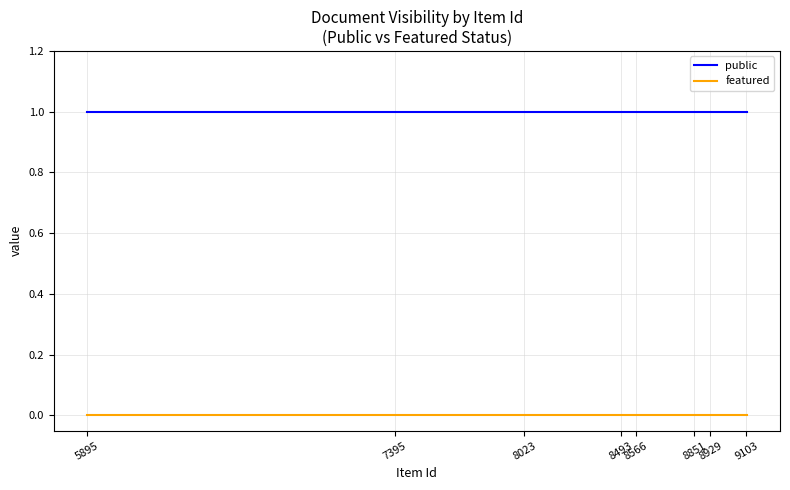

Reading left to right, what are all the values shown in this chart?

public: 1	1	1	1	1	1	1	1	1	1	1	1	1	1	1	1	1	1	1	1	1	1	1
featured: 0	0	0	0	0	0	0	0	0	0	0	0	0	0	0	0	0	0	0	0	0	0	0